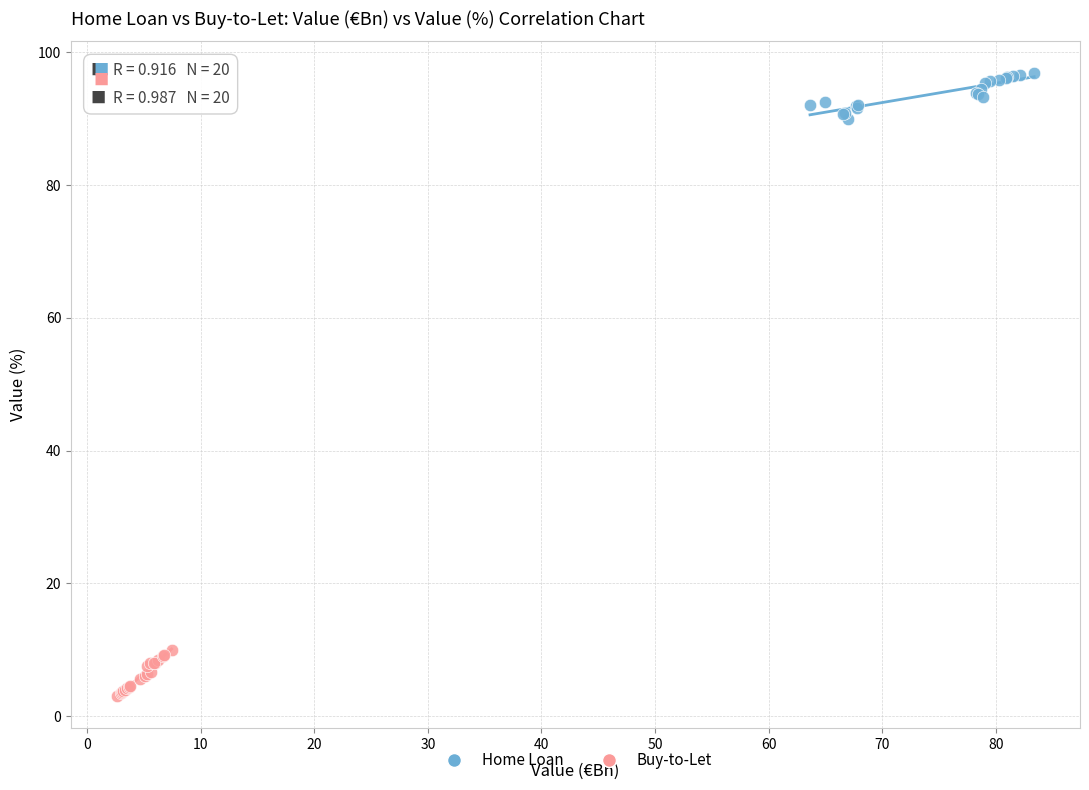

Which series reaches the maximum Y coordinate?

Home Loan